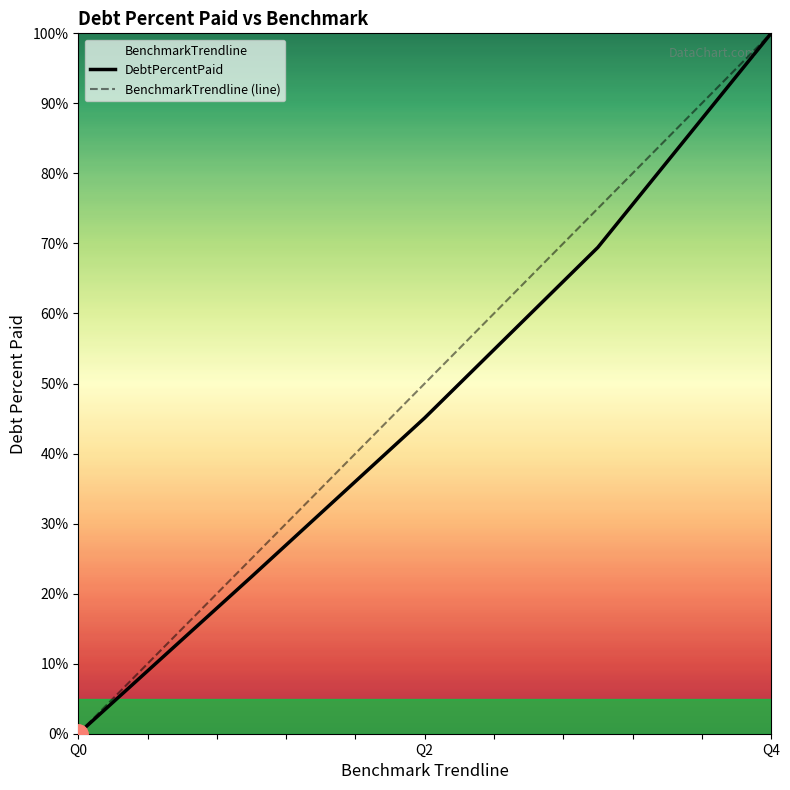

Rank the series by their maximum value, from highest to lowest.

DebtPercentPaid, BenchmarkTrendline (line)